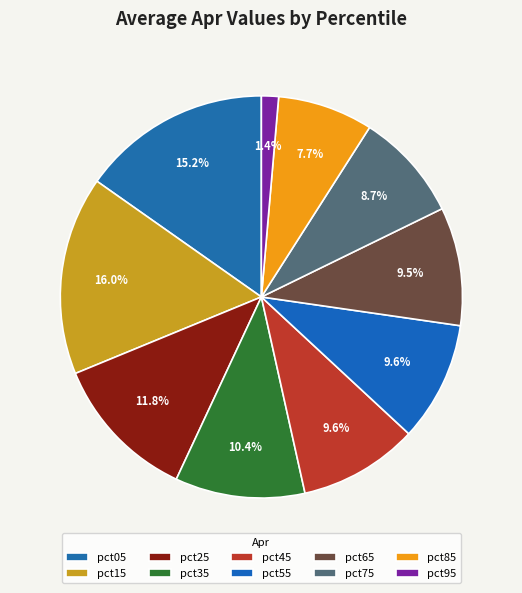

Is the sum of pct85 and pct55 greater than half?

No